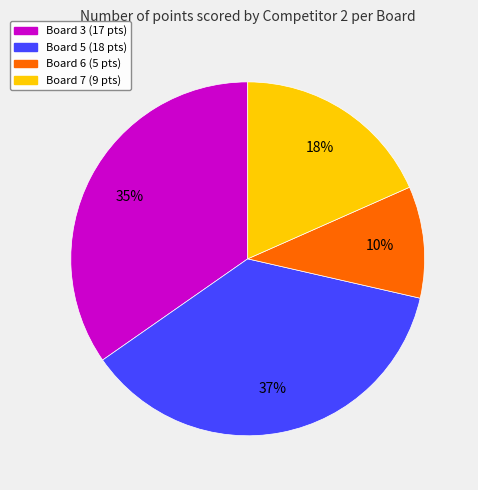

Which category has the biggest portion of the pie?

Board 5